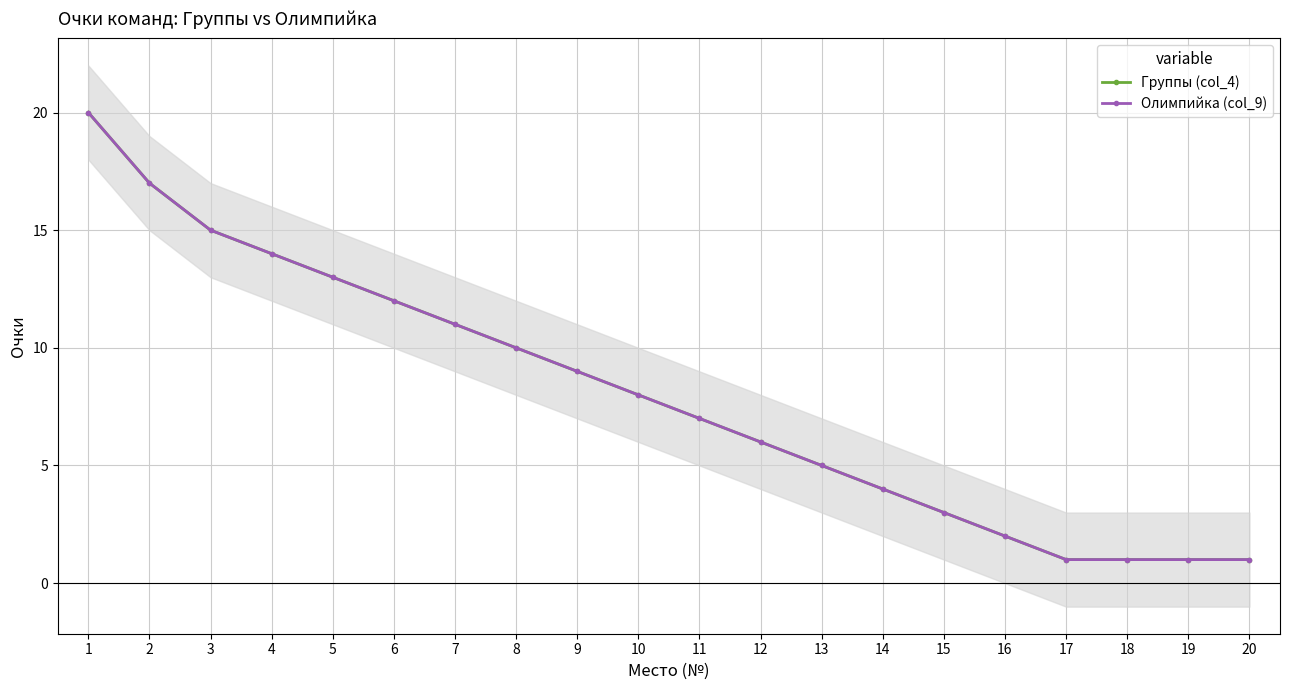

True or false: Группы (col_4) and Олимпийка (col_9) cross at least once.

False